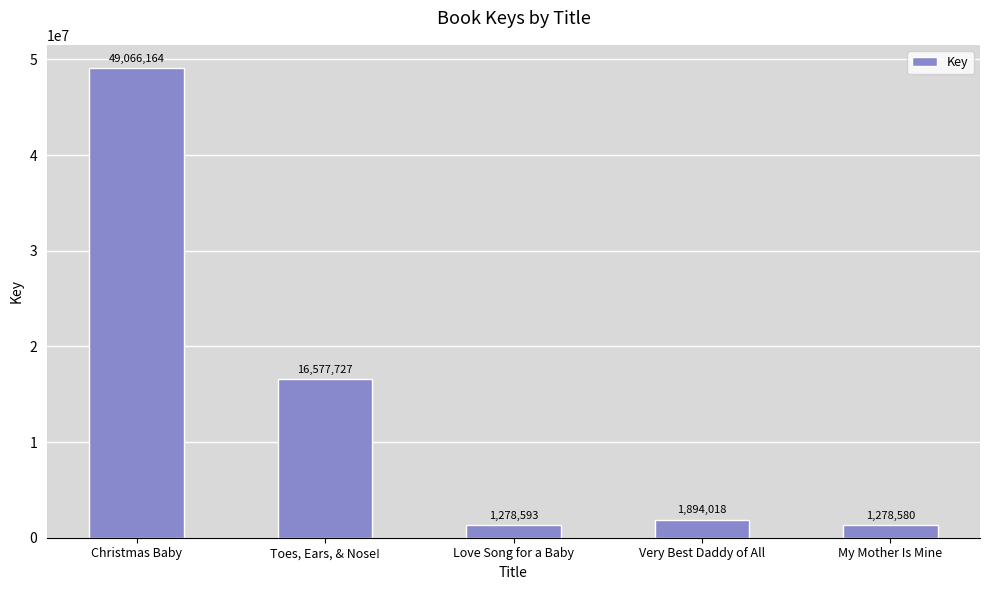

At which category does the chart reach its minimum across all series?

My Mother Is Mine